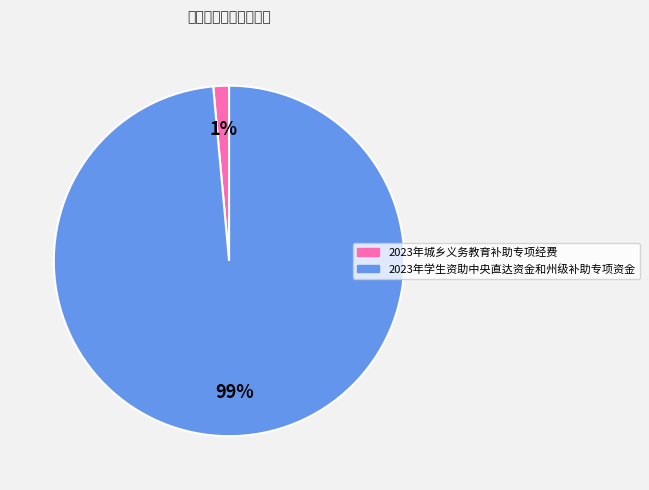

What percentage is the 2023年学生资助中央直达资金和州级补助专项资金 slice, to the nearest percent?

99%